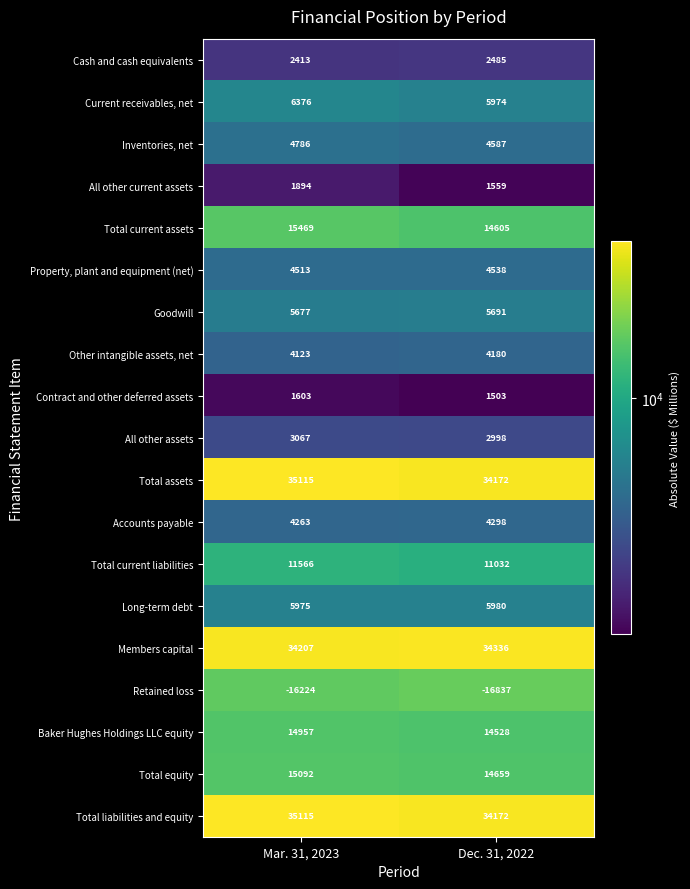

Count the number of categories in the chart.

2